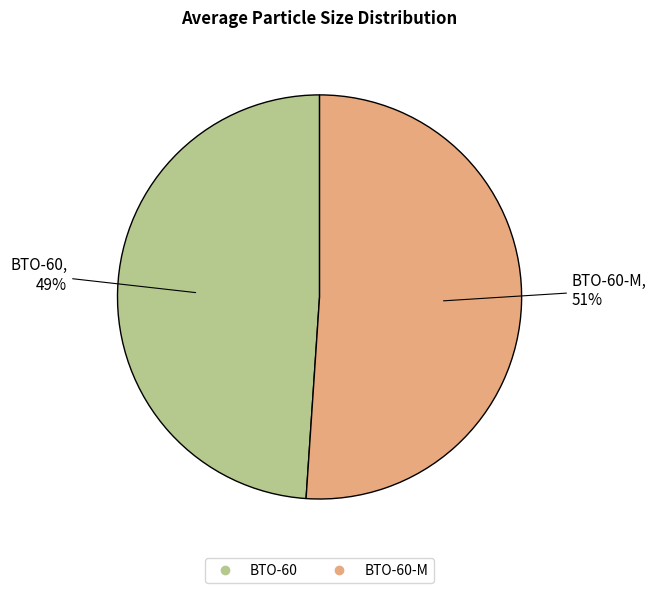

Is there any slice that represents more than half of the pie?

Yes